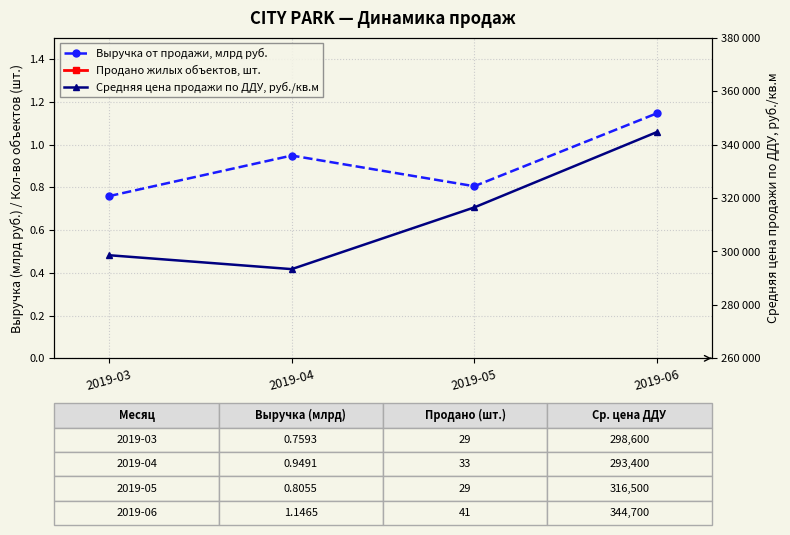

List the series in order of their peak value, highest first.

Средняя цена продажи по ДДУ, руб./кв.м, Продано жилых объектов, шт., Выручка от продажи, млрд руб.